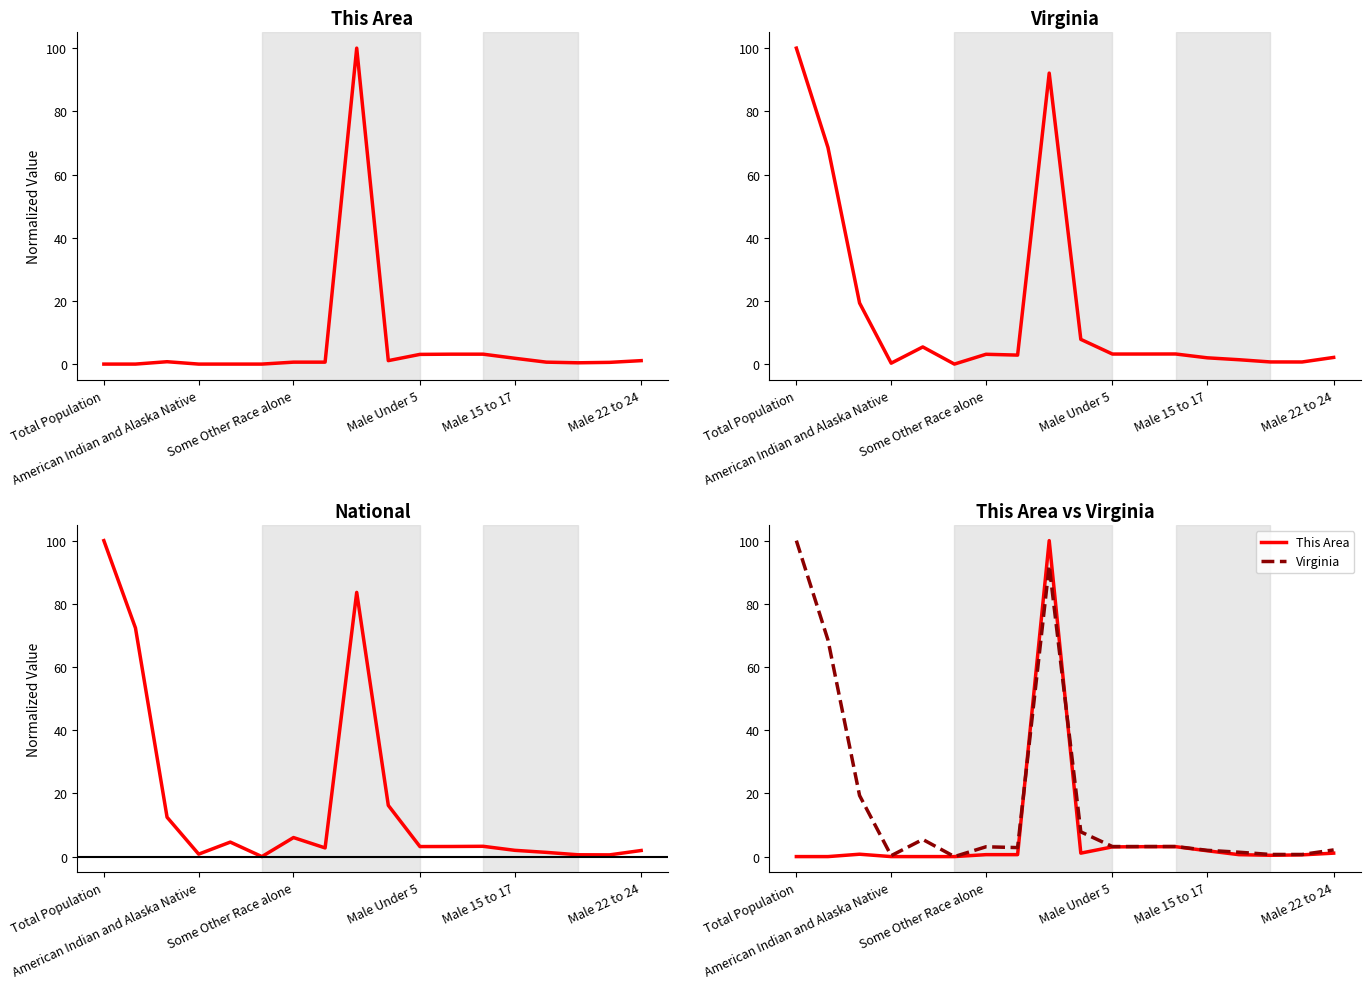

How many positive values does the National series have?

17